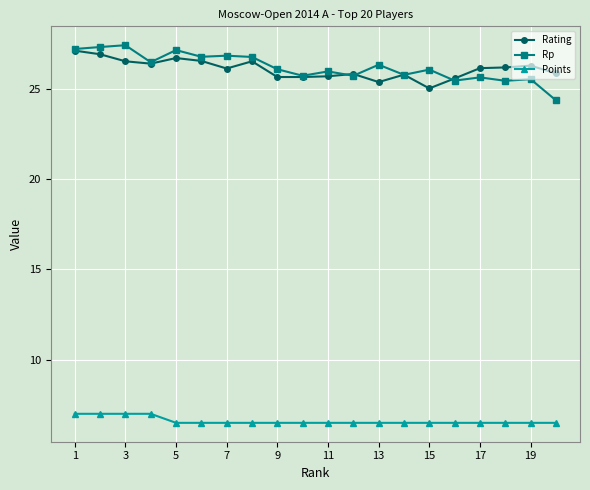

After their last crossing, which series has the higher values: Rp or Rating?

Rating